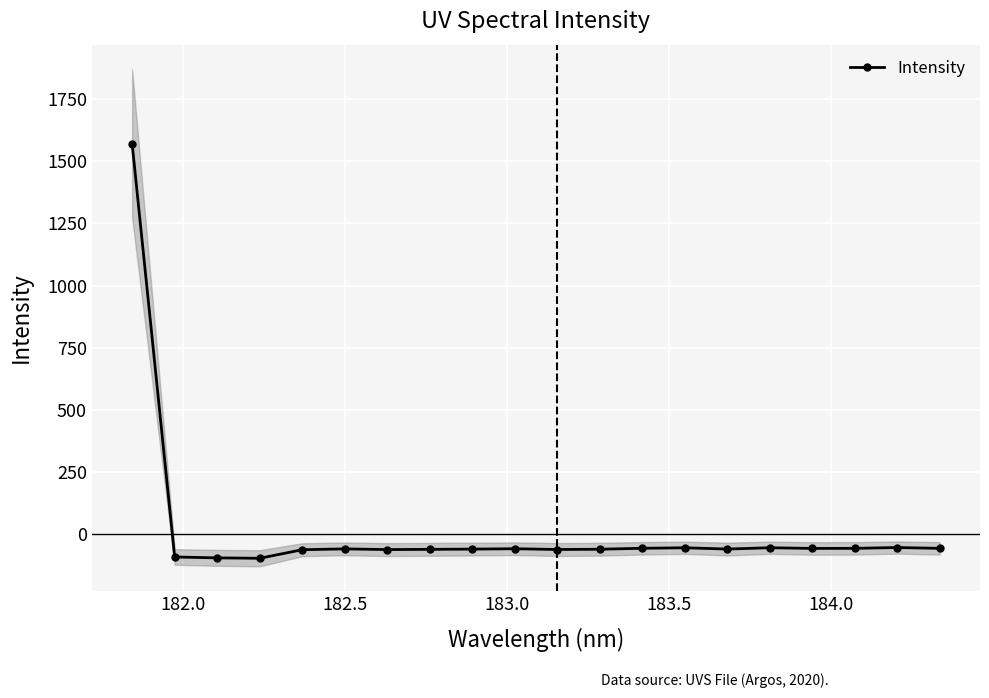

What is the value of the 5th point from the left?

-61.7